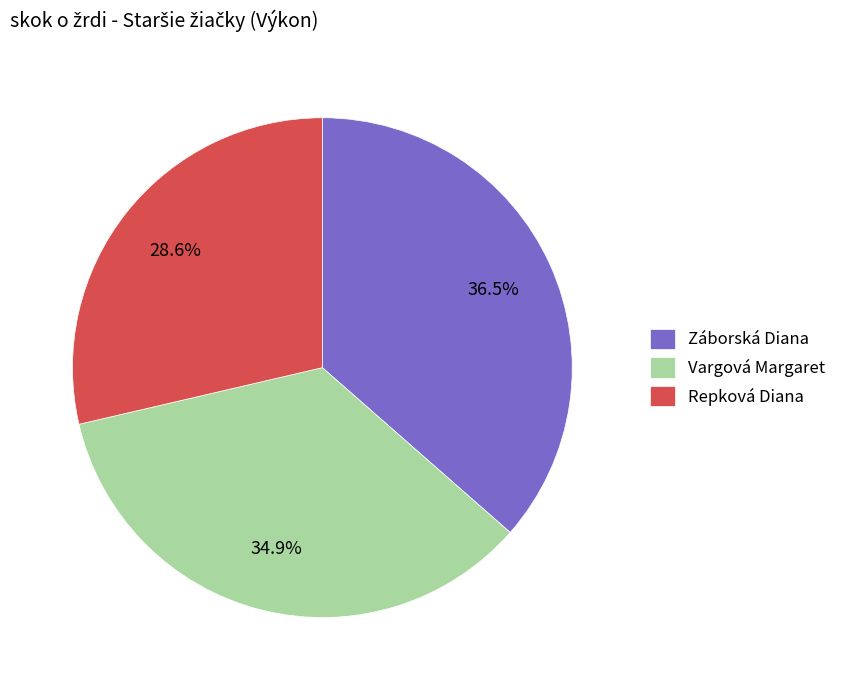

What is the largest slice in the pie chart?

Záborská Diana